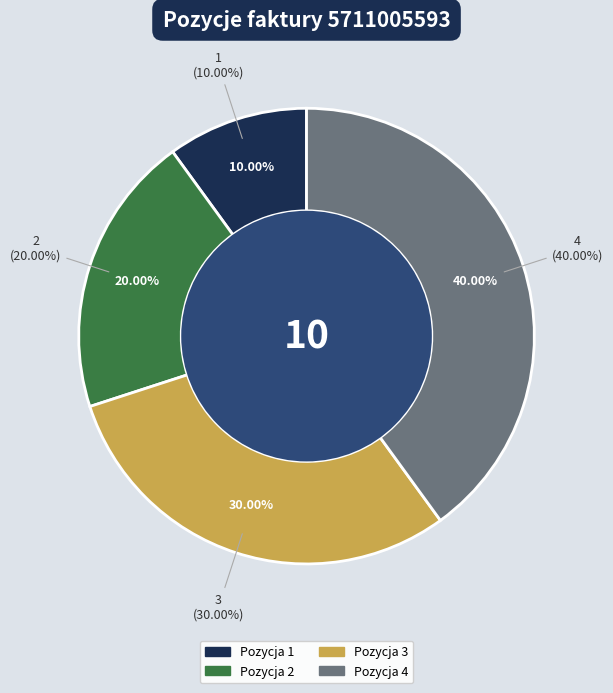

To the nearest percent, what is the difference between the Pozycja 4 and Pozycja 3 slice percentages?

10%